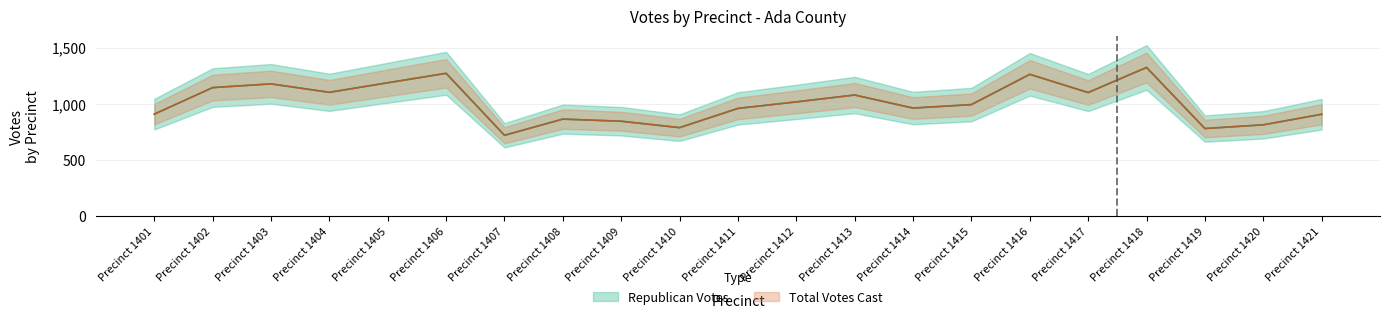

Is this an area chart (filled region under the line)?

No